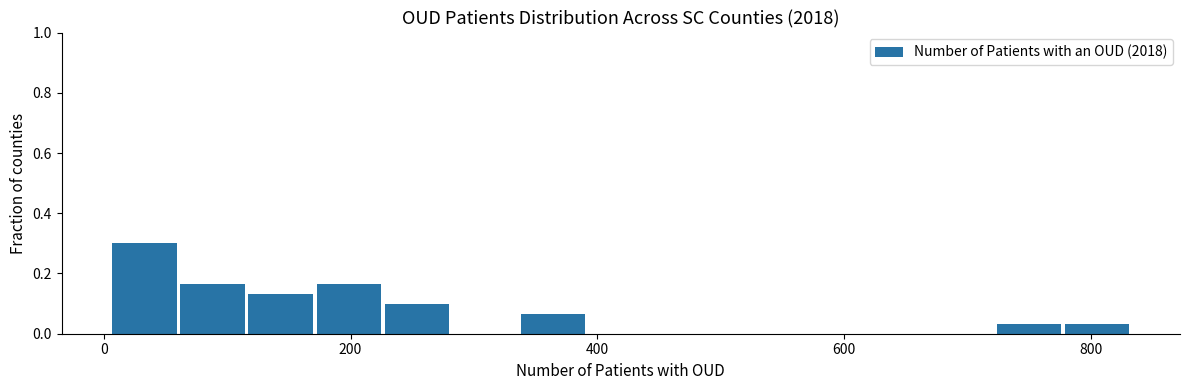

Around what value on the x-axis is the tallest bar? Give the approximate position of its centre, as read against the axis.

40